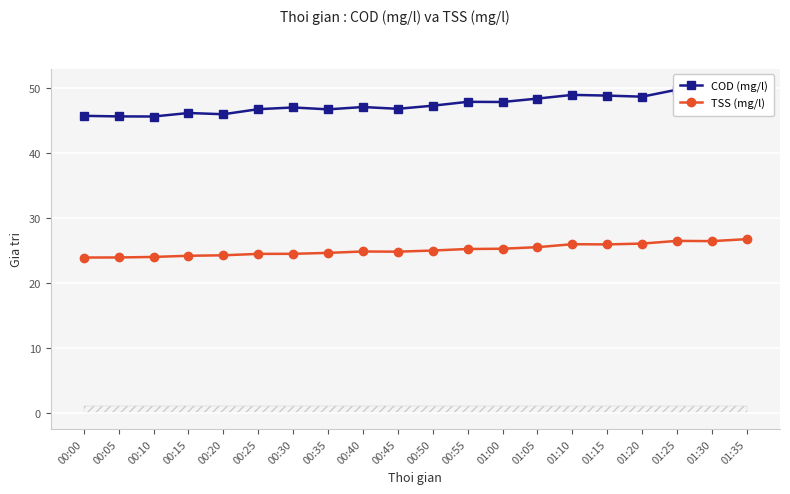

What position from the right is 01:35?

1